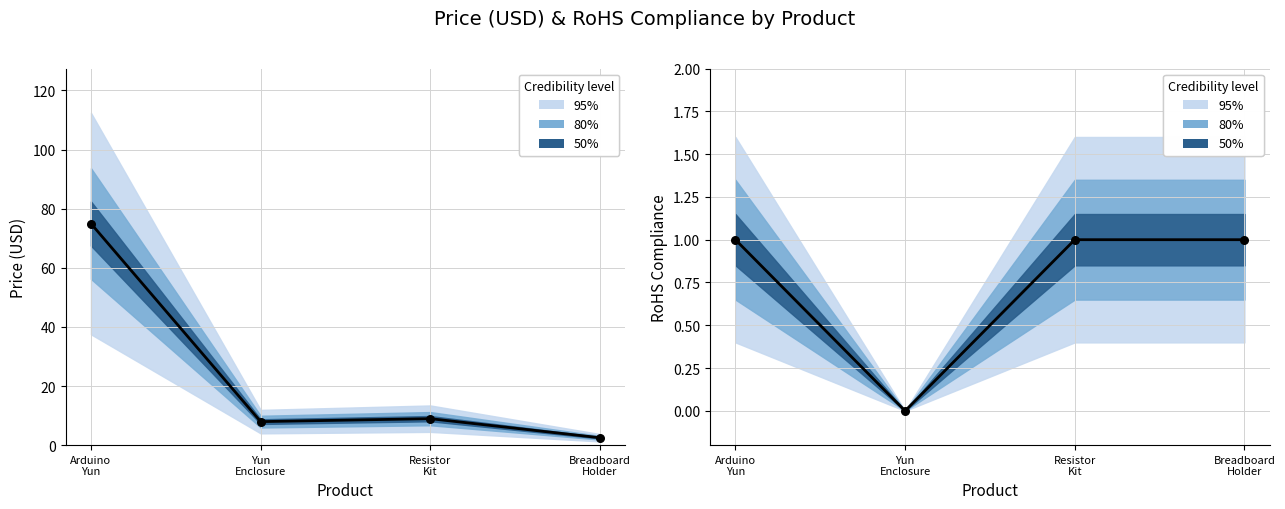

At which category is the sum across all series the highest?

Arduino
Yun